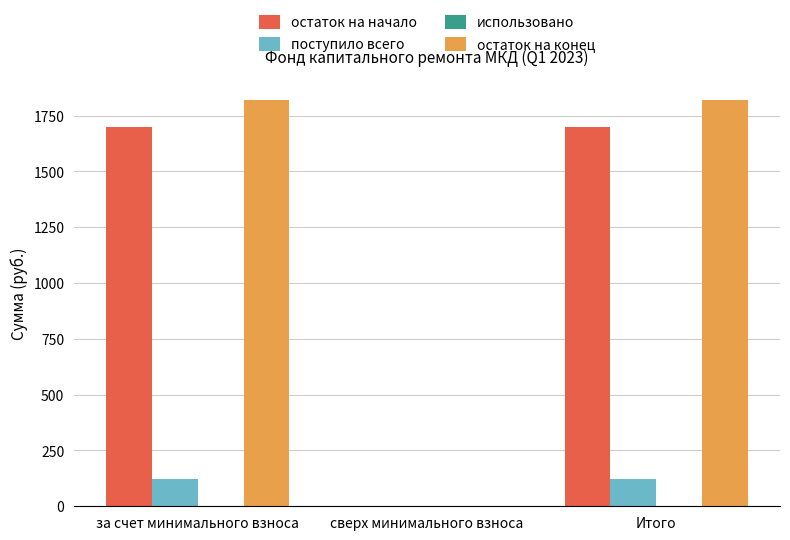

What is the highest value of the остаток на начало series?

1697.4